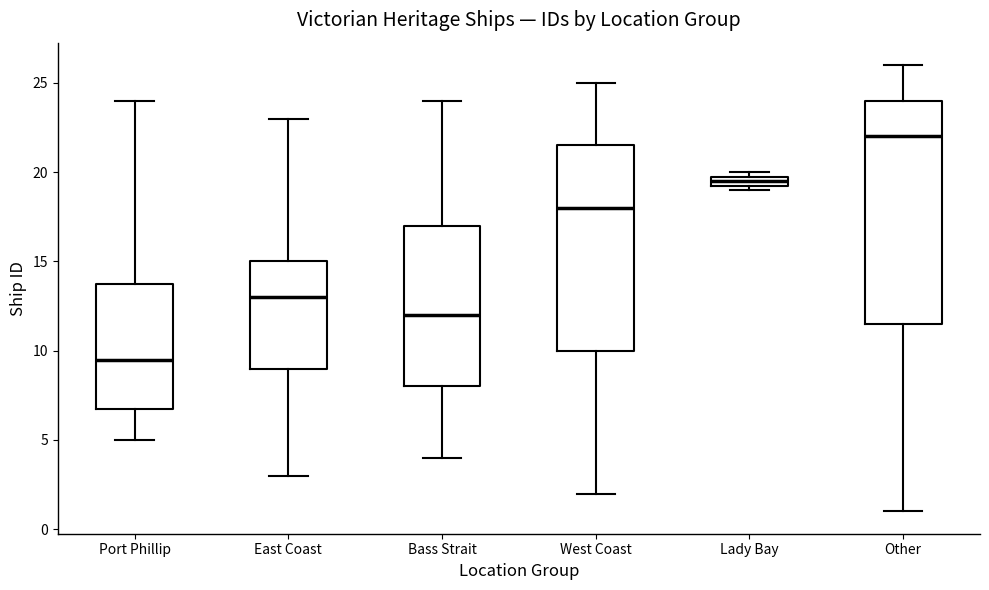

Where is the upper edge of the box for Lady Bay on the y-axis? The values are not printed on the chart, so give them approximately, as read against the axis.

20.0